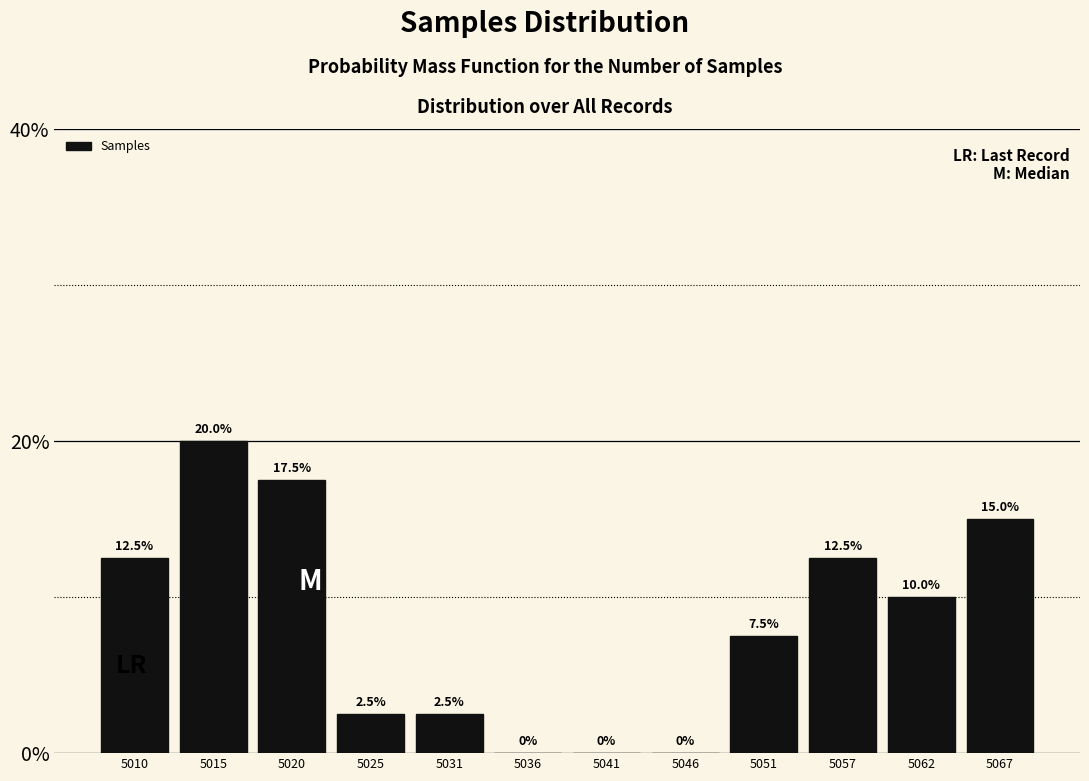

Reading left to right, transcribe all the data shown in this chart.

5010=12.5	5015=20.0	5020=17.5	5025=2.5	5031=2.5	5036=0.0	5041=0.0	5046=0.0	5051=7.5	5057=12.5	5062=10.0	5067=15.0